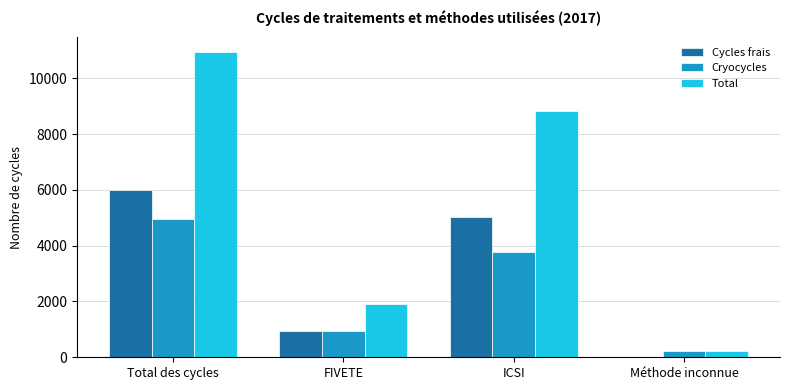

What value does the Total series have at ICSI?

8815